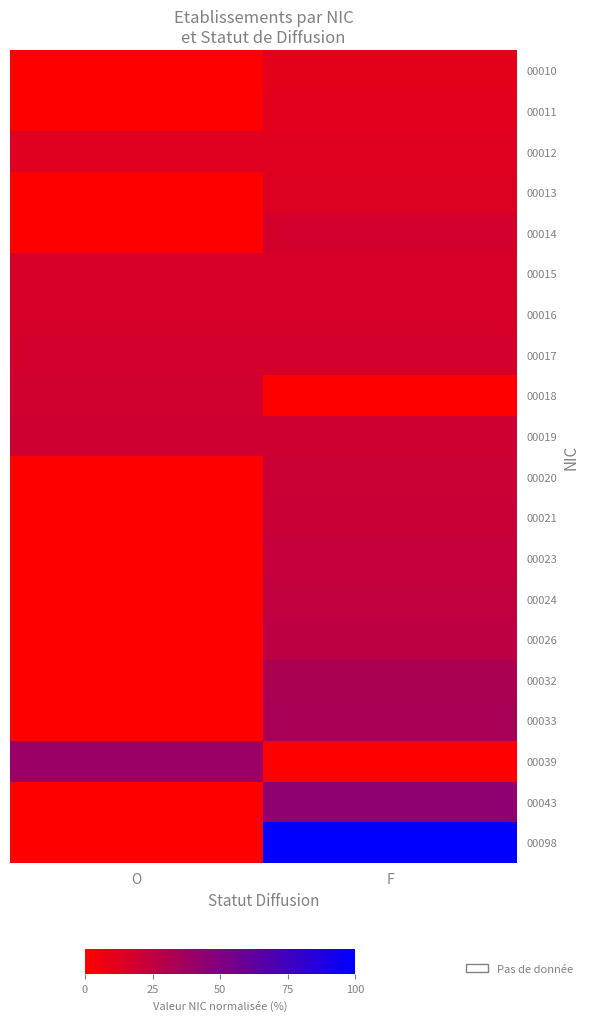

Which category has the lowest value across all series?

O